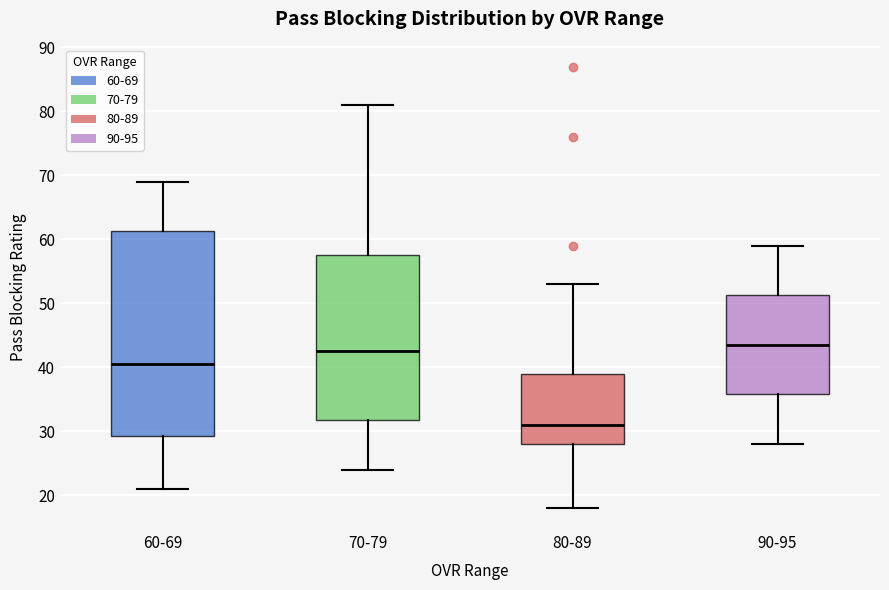

Reading left to right, read every box against the y-axis: the position of its median line, the range the box covers, and the ends of its whiskers. The values are not printed on the chart, so give them approximately, as read against the axis.

60-69: median 41, box 29 to 61, whiskers 21 to 69
70-79: median 43, box 32 to 58, whiskers 24 to 81
80-89: median 31, box 28 to 39, whiskers 18 to 53
90-95: median 44, box 36 to 51, whiskers 28 to 59